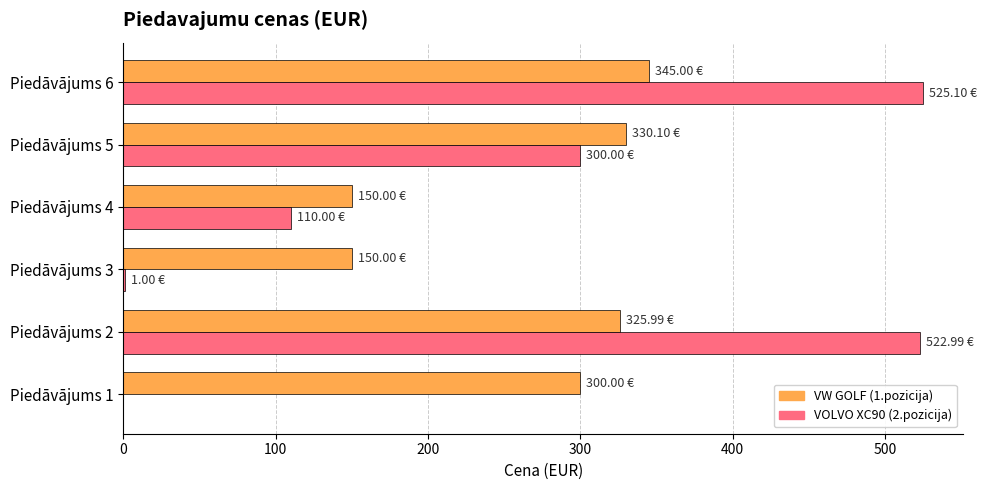

Which series has the largest total across all categories?

VW GOLF (1.pozicija)